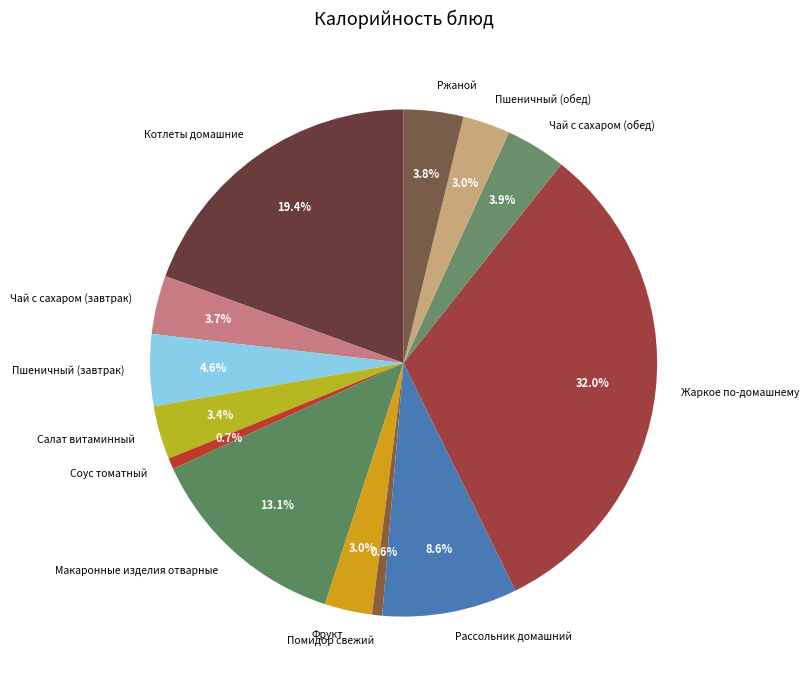

What percentage do Соус томатный and Котлеты домашние together represent?

20.1%